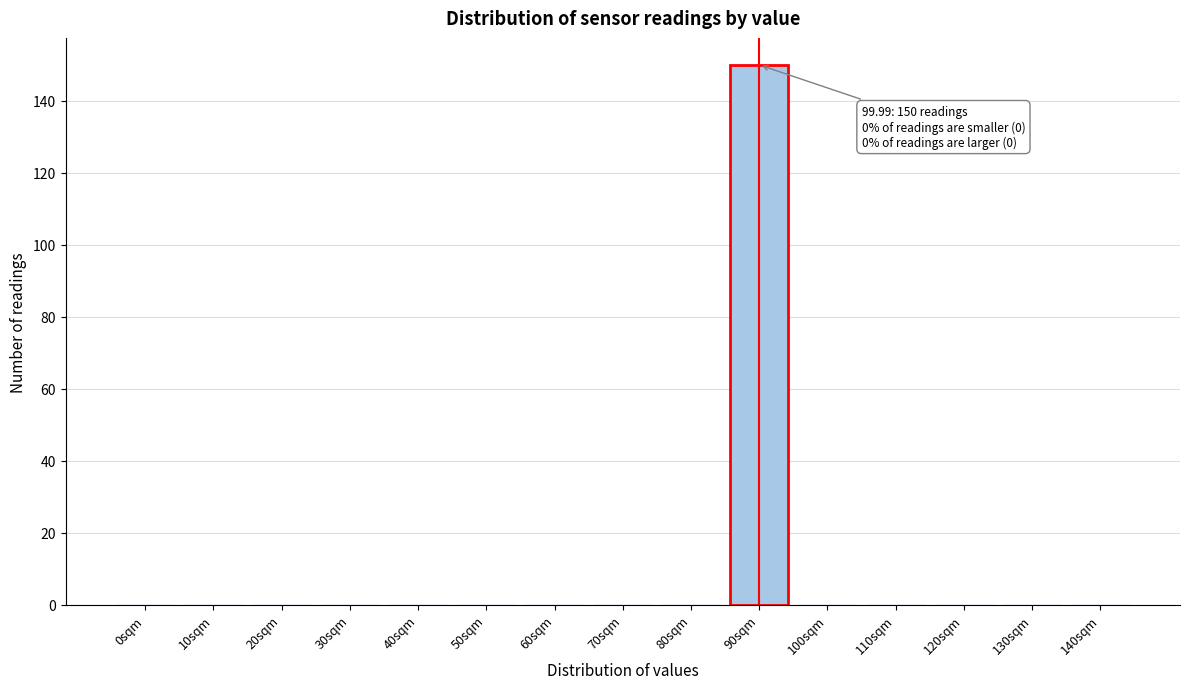

Reading left to right, extract all data points from this chart.

0sqm=0	10sqm=0	20sqm=0	30sqm=0	40sqm=0	50sqm=0	60sqm=0	70sqm=0	80sqm=0	90sqm=150	100sqm=0	110sqm=0	120sqm=0	130sqm=0	140sqm=0